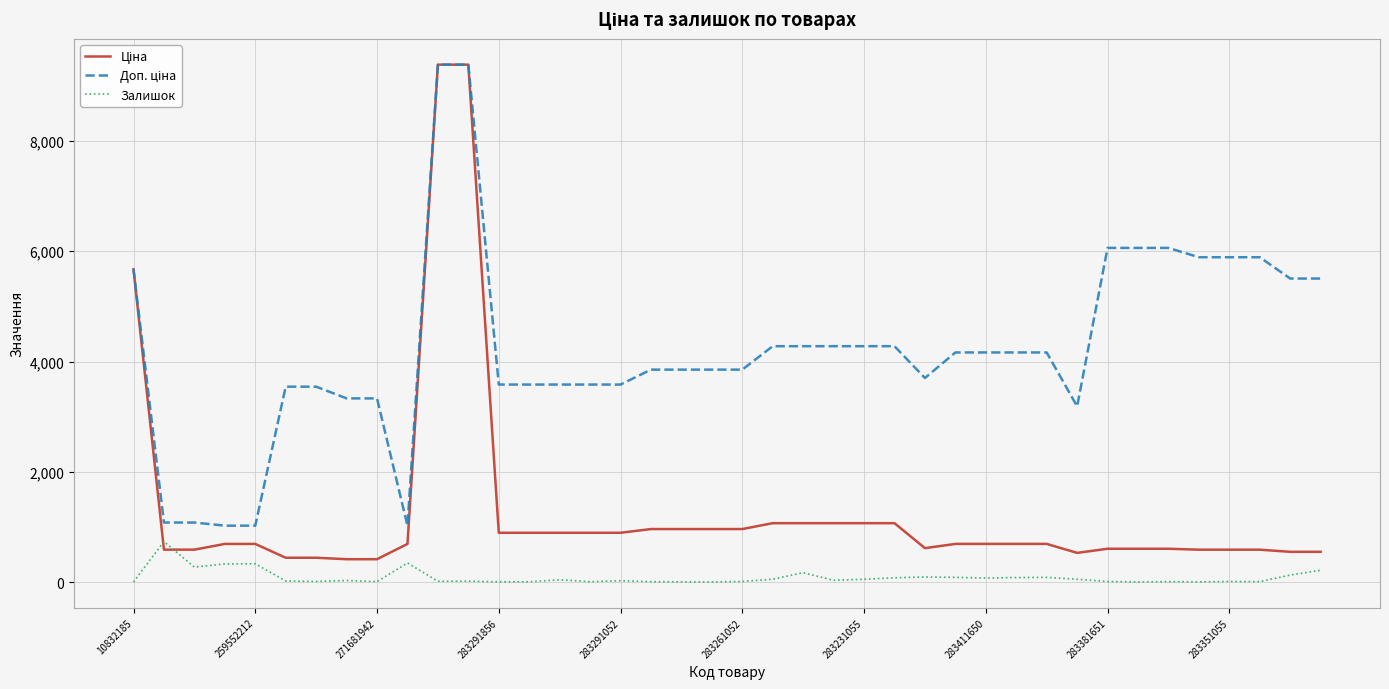

What is the maximum value shown in the chart?

9384.0